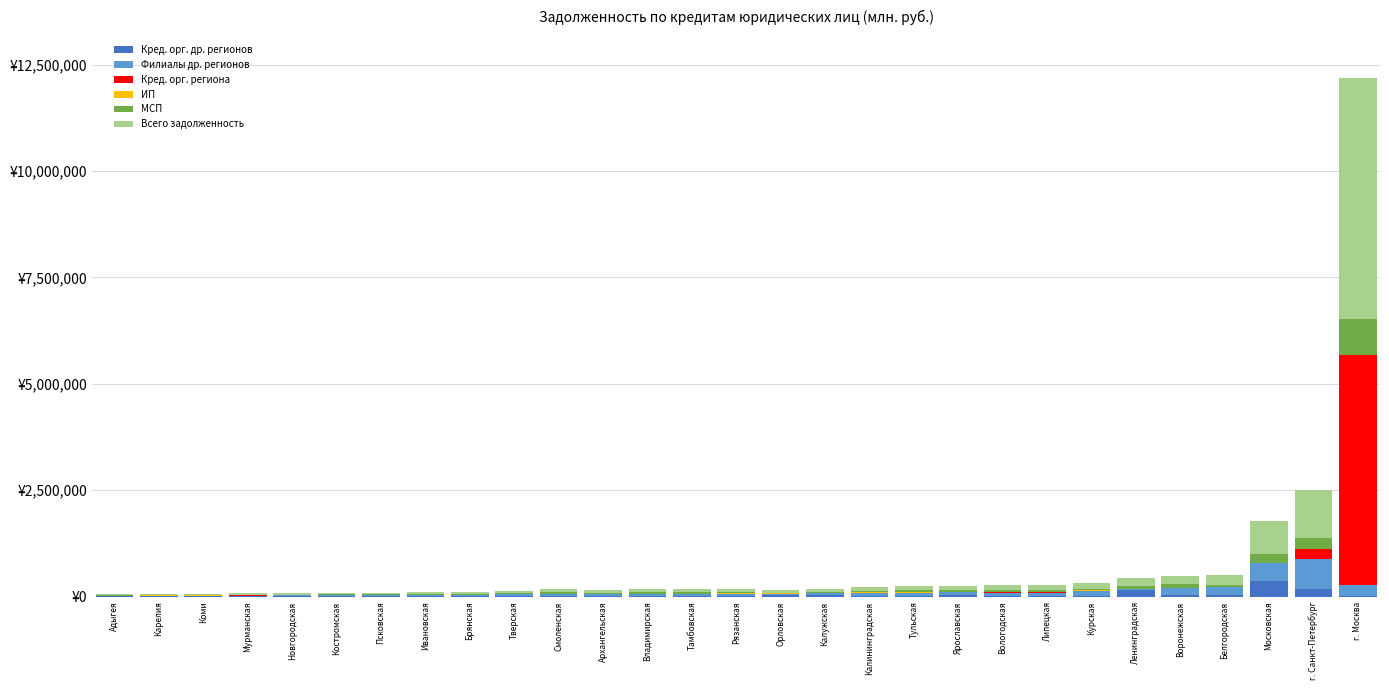

Rank the series at Тверская from highest to lowest value.

Всего задолженность, Филиалы др. регионов, МСП, Кред. орг. др. регионов, ИП, Кред. орг. региона